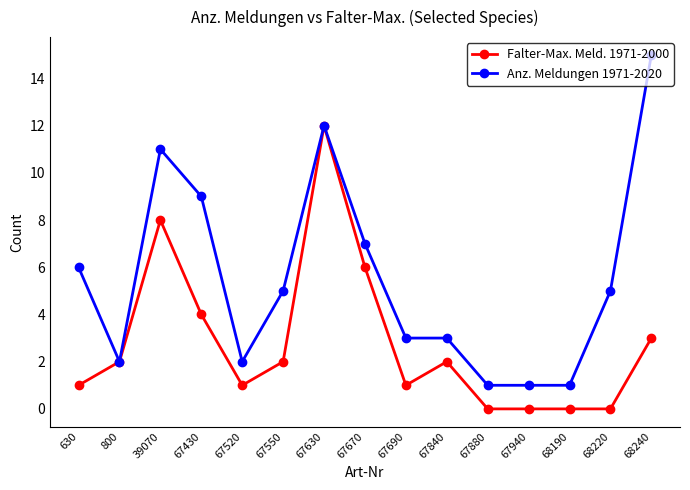

Between 67520 and 67630, which series saw the biggest shift?

Falter-Max. Meld. 1971-2000